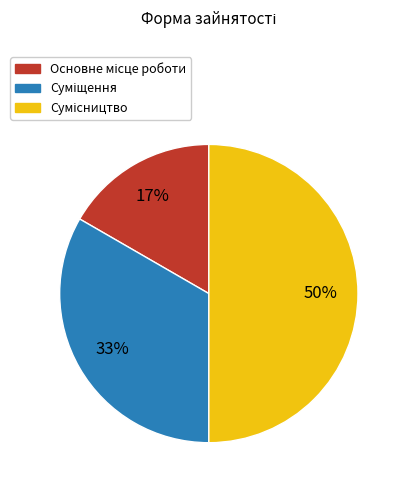

How many segments does this pie chart have?

3